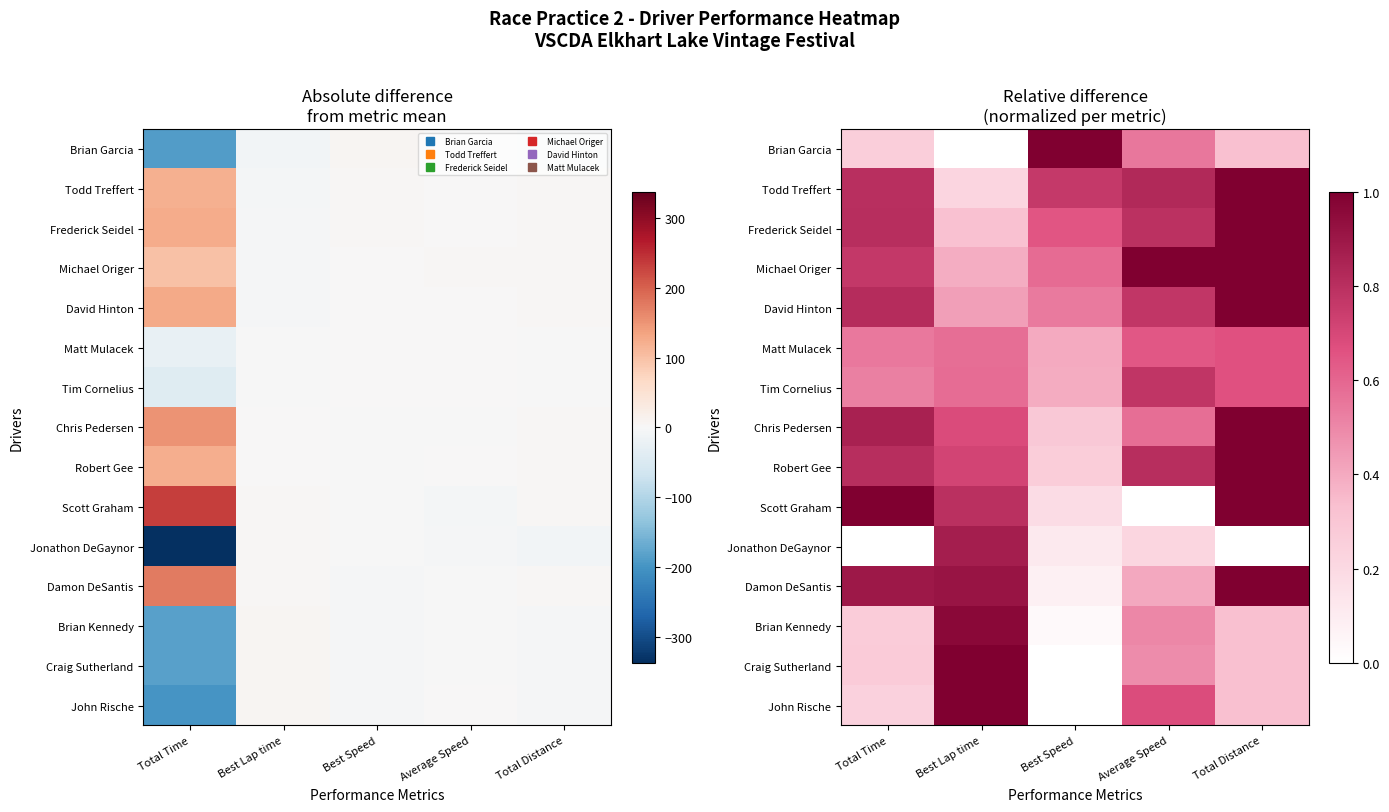

What is the total value across all series at Best Speed?

5.3